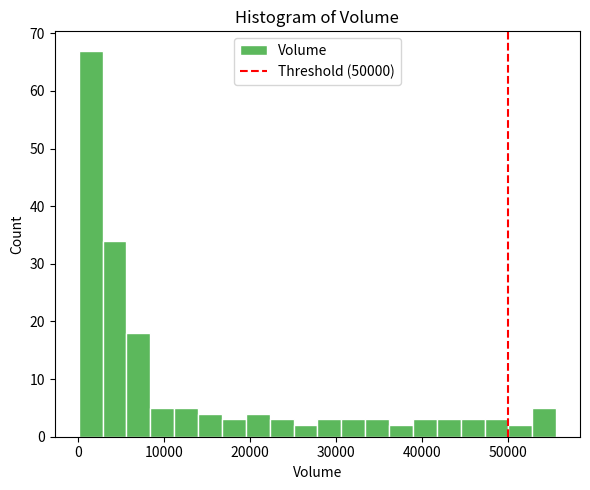

Read against the x-axis, roughly where is the centre of the tallest bar?

1000